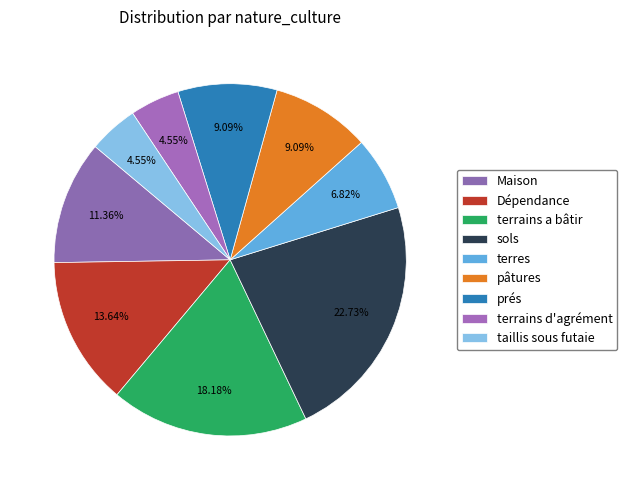

How many segments does this pie chart have?

9